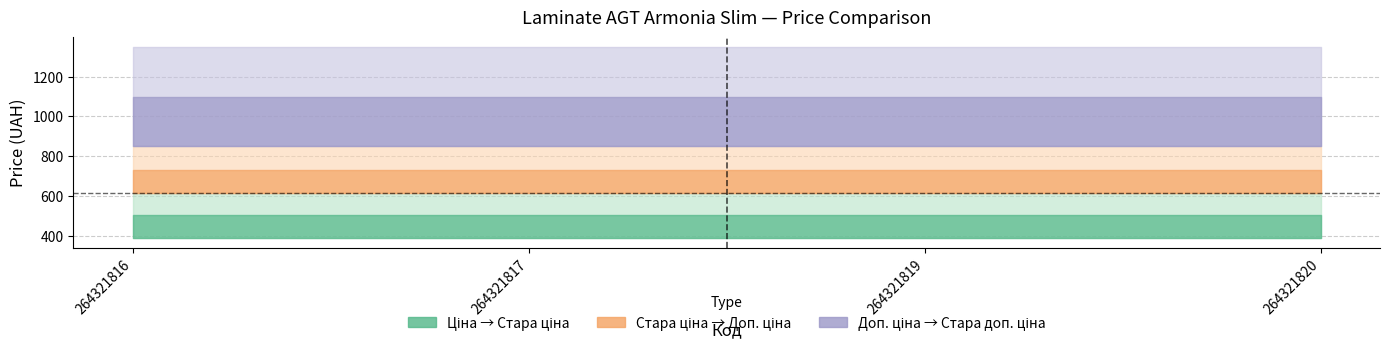

True or false: Ціна and Доп. ціна cross at least once.

False